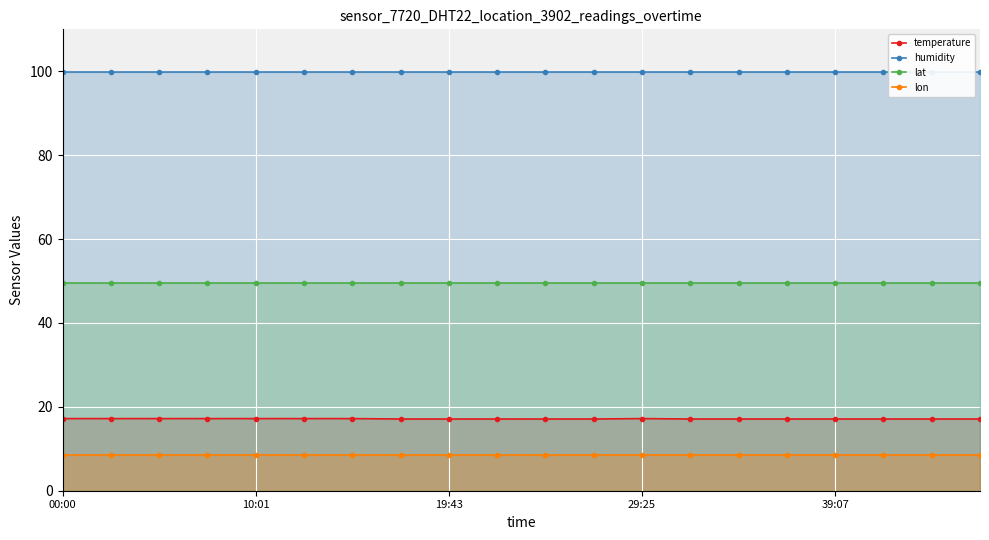

True or false: lon and lat cross at least once.

False